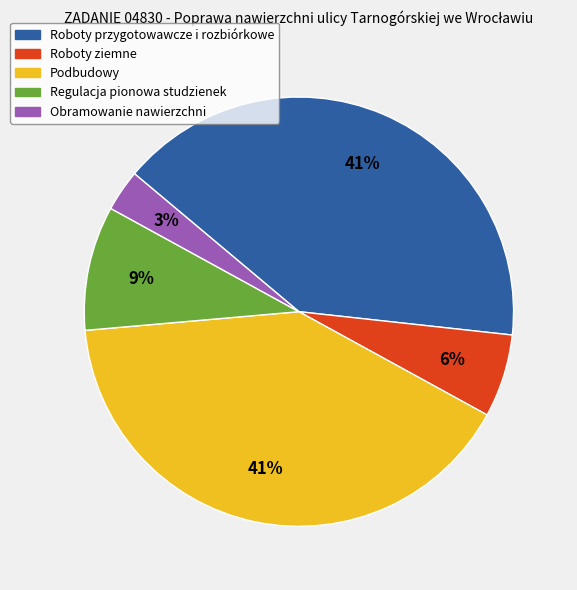

How many slices are in this pie chart?

5